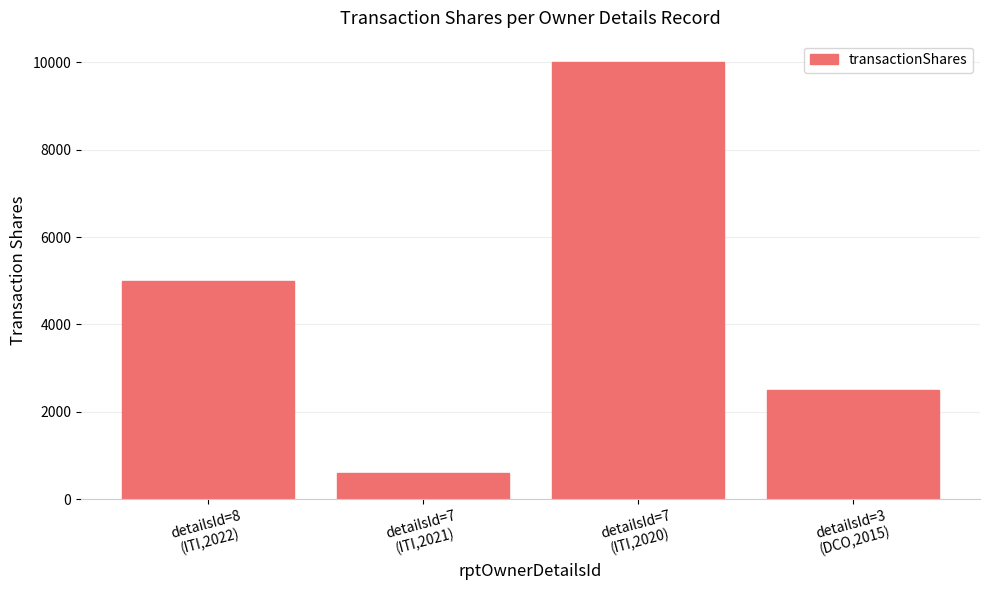

What is the value of the 4th bar from the left?

2500